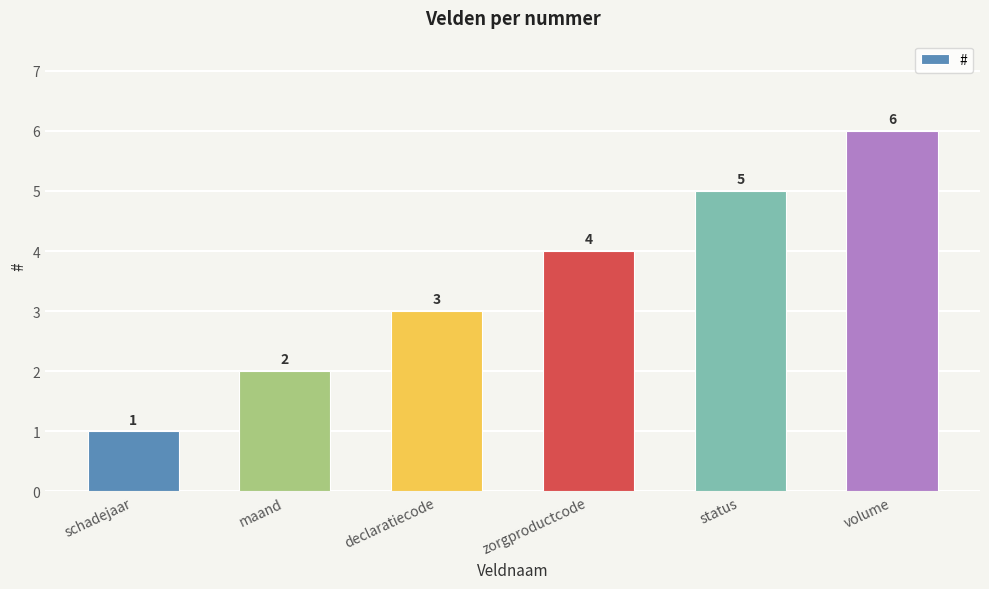

Is it true that the value at declaratiecode is 3?

True